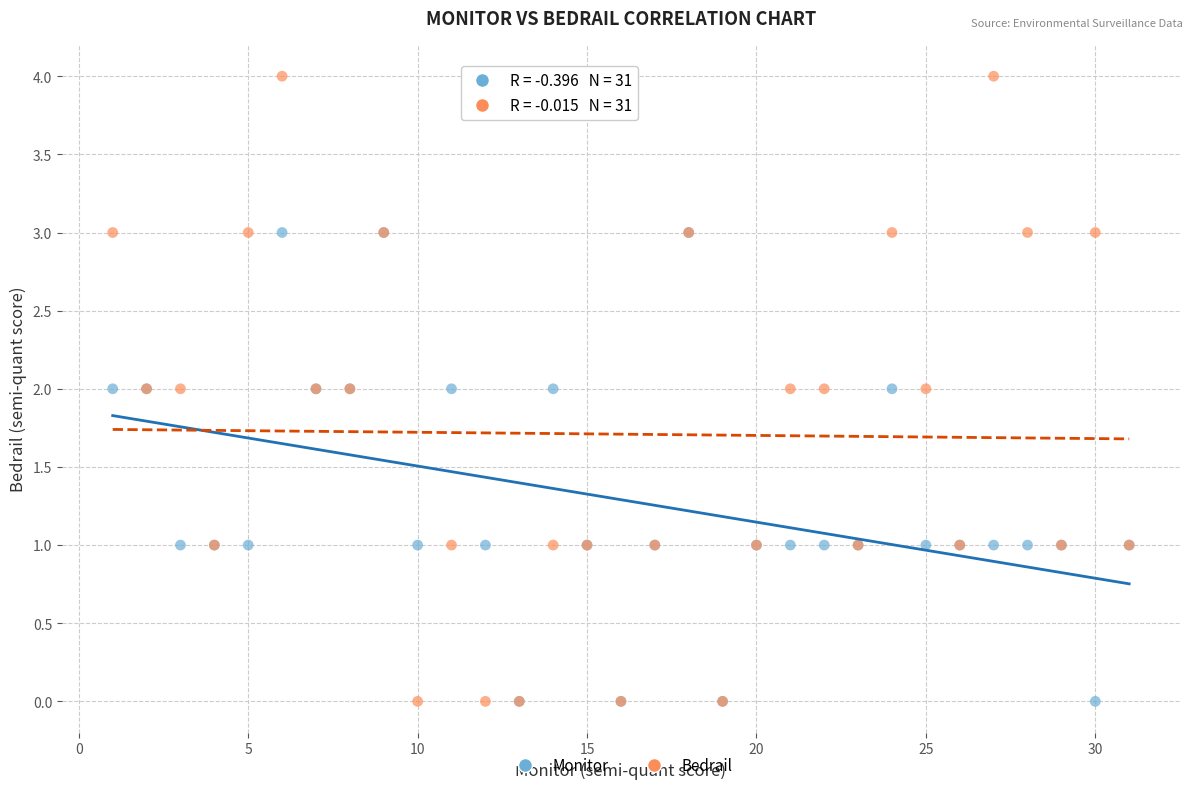

What are all the series names shown in the legend?

Monitor, Bedrail